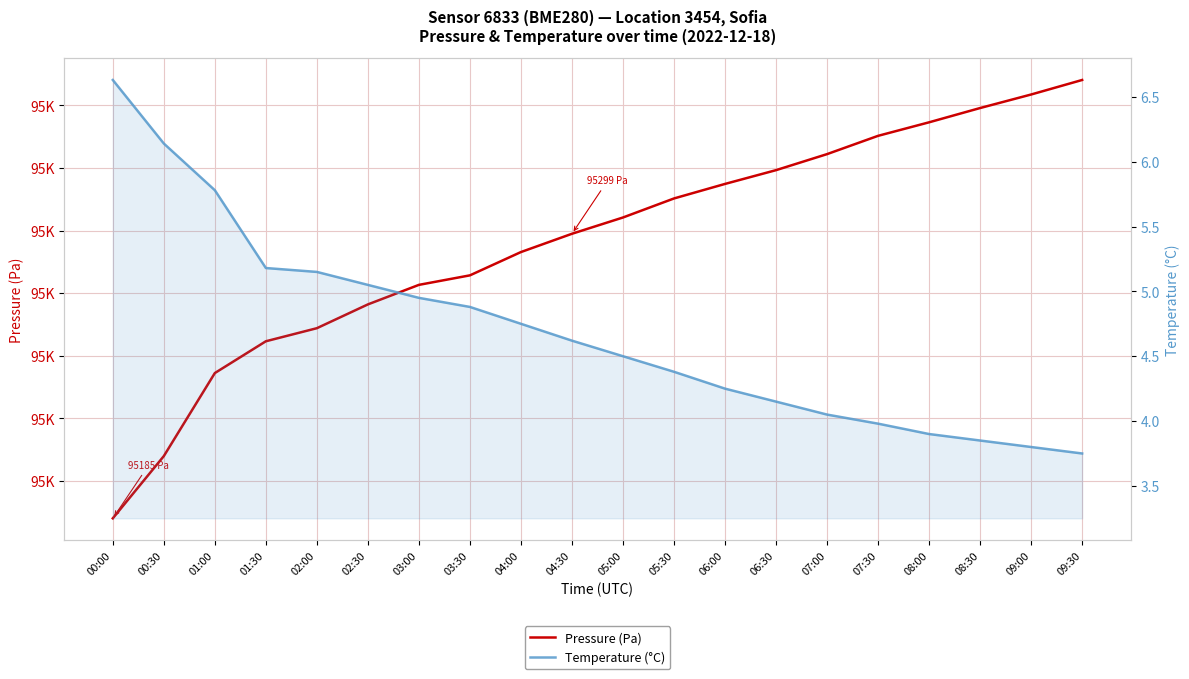

Which series has the largest total across all categories?

Pressure (Pa)